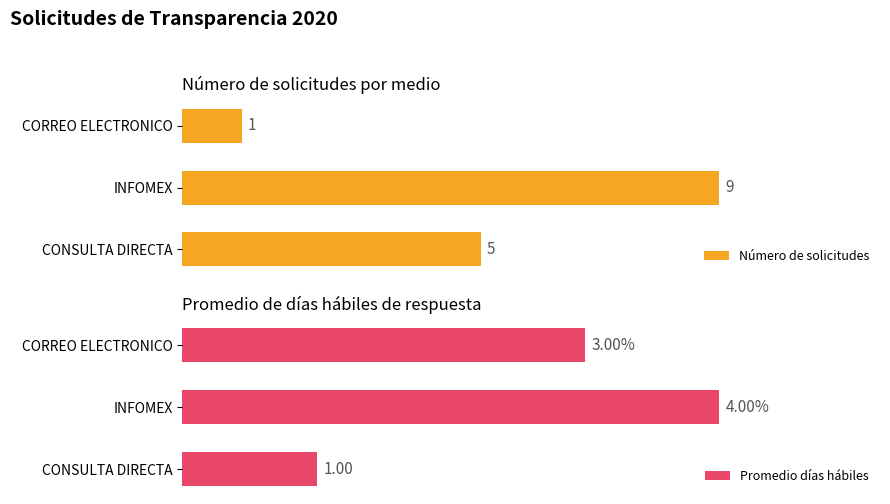

What is the average value of the Promedio días hábiles series?

3